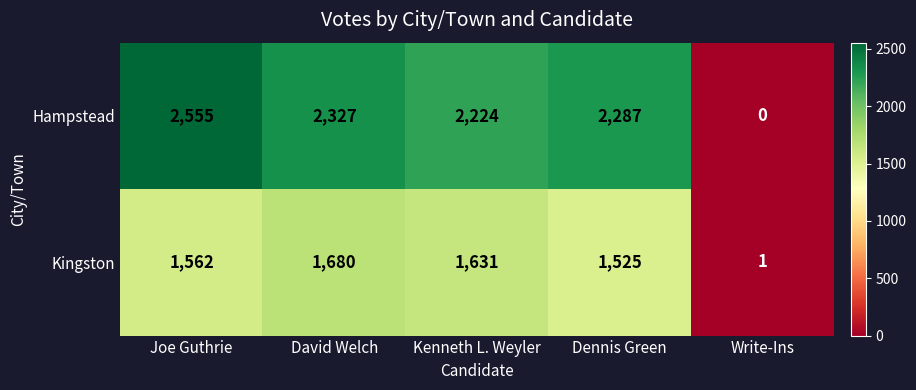

What is the total value across all series at Dennis Green?

3812